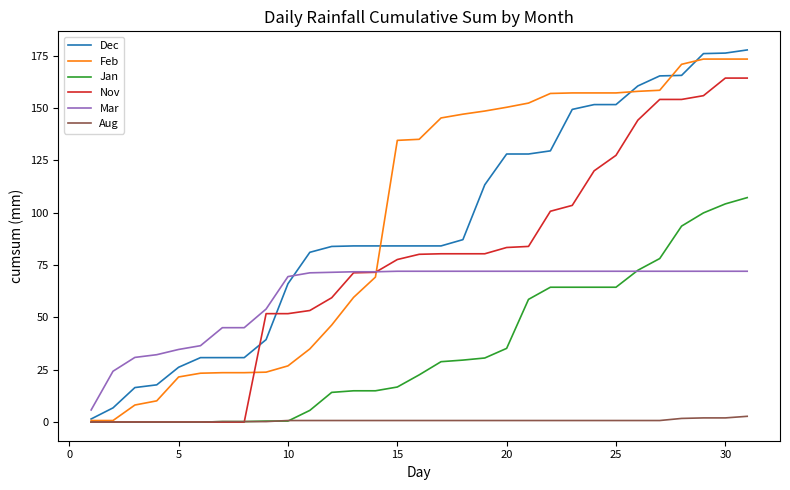

What is the maximum value shown in the chart?

177.8